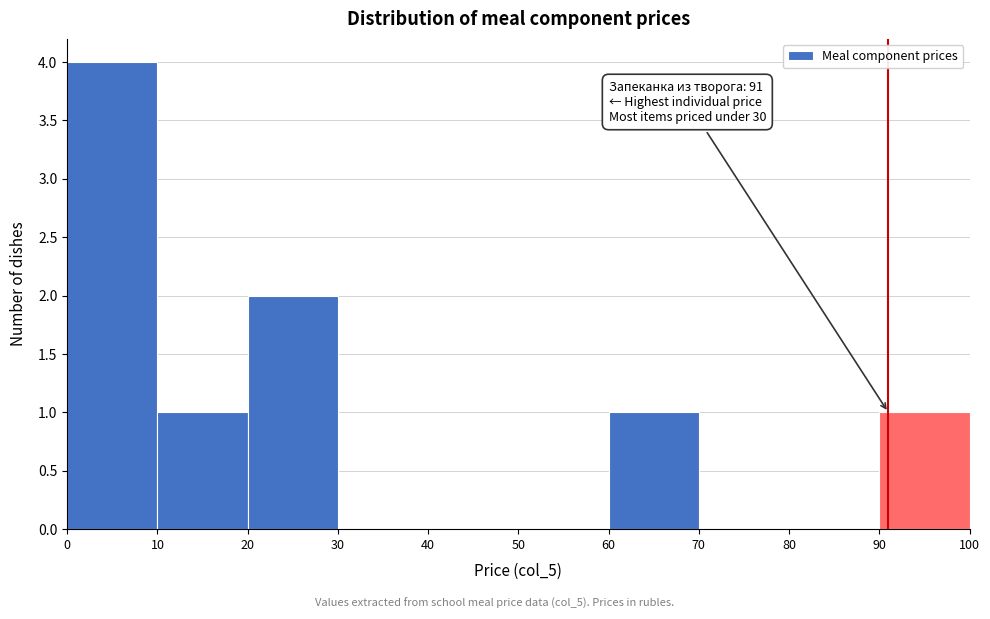

Which range on the x-axis has the tallest bar?

0 to 10